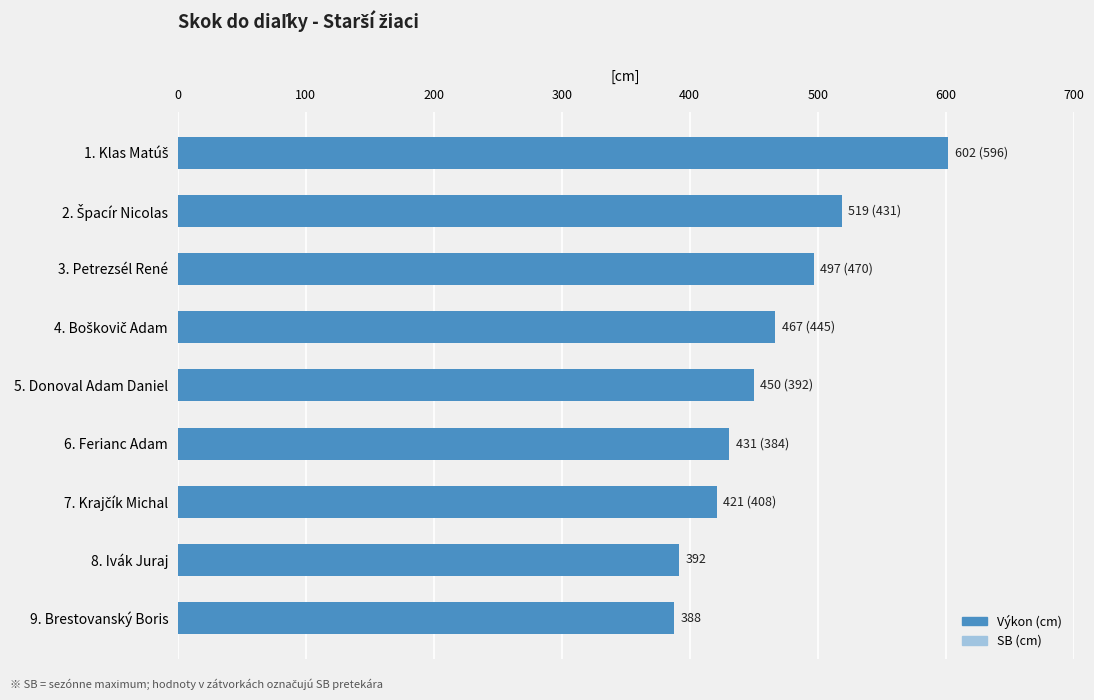

Reading left to right, what are all the values shown in this chart?

SB: 596	431	470	445	392	384	408	0	0
Výkon: 602	519	497	467	450	431	421	392	388